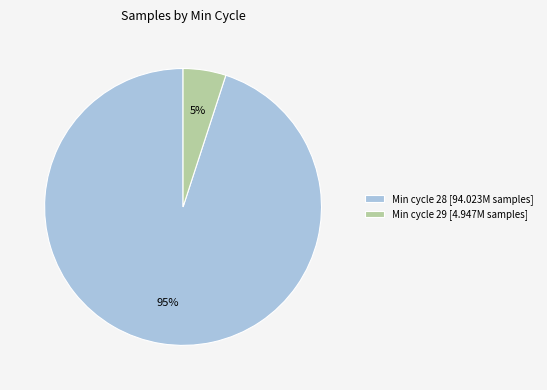

How many slices are in this pie chart?

2